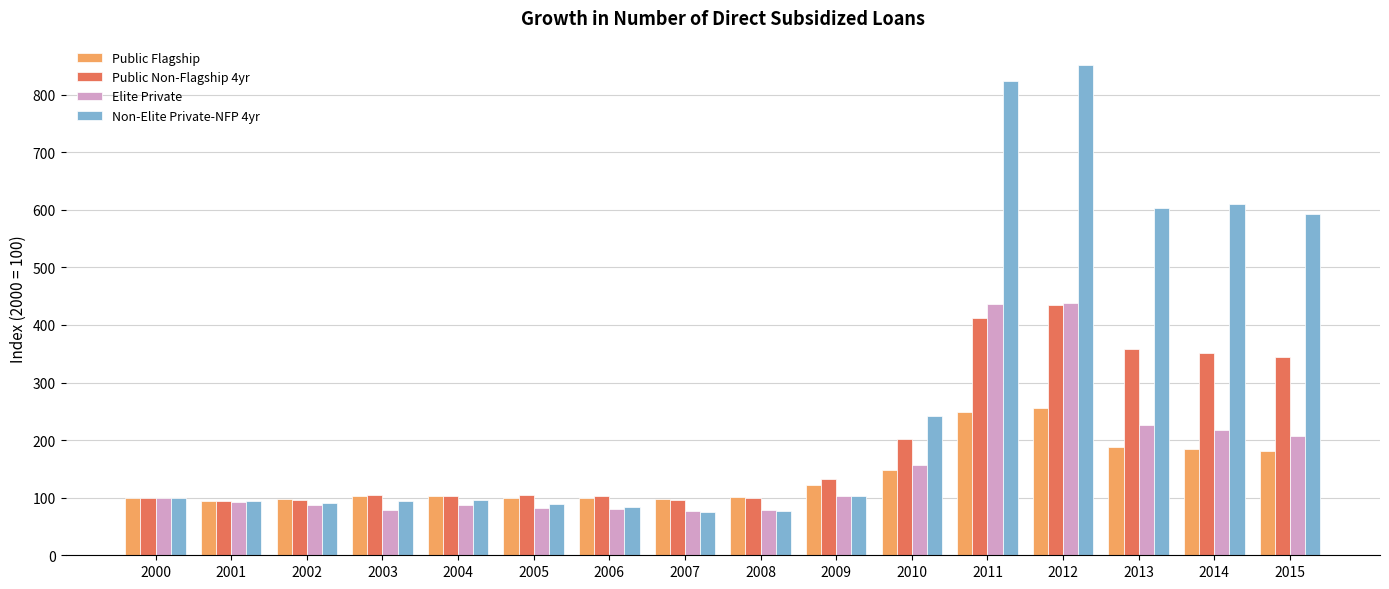

What is the total value across all series at 2009?

461.2